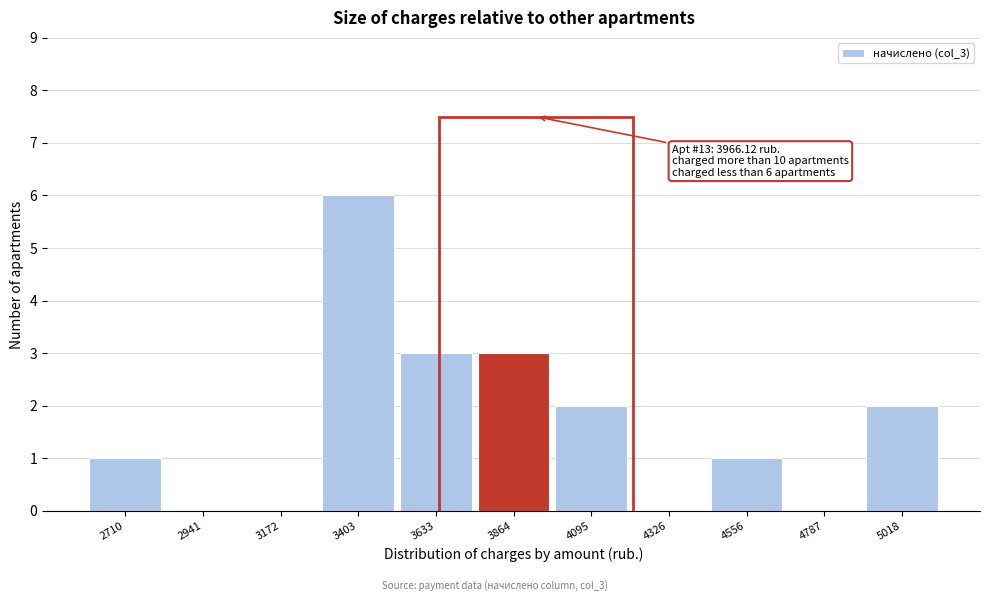

Reading left to right, extract all data points from this chart.

2710=1	2941=0	3172=0	3403=6	3633=3	3864=3	4095=2	4326=0	4556=1	4787=0	5018=2